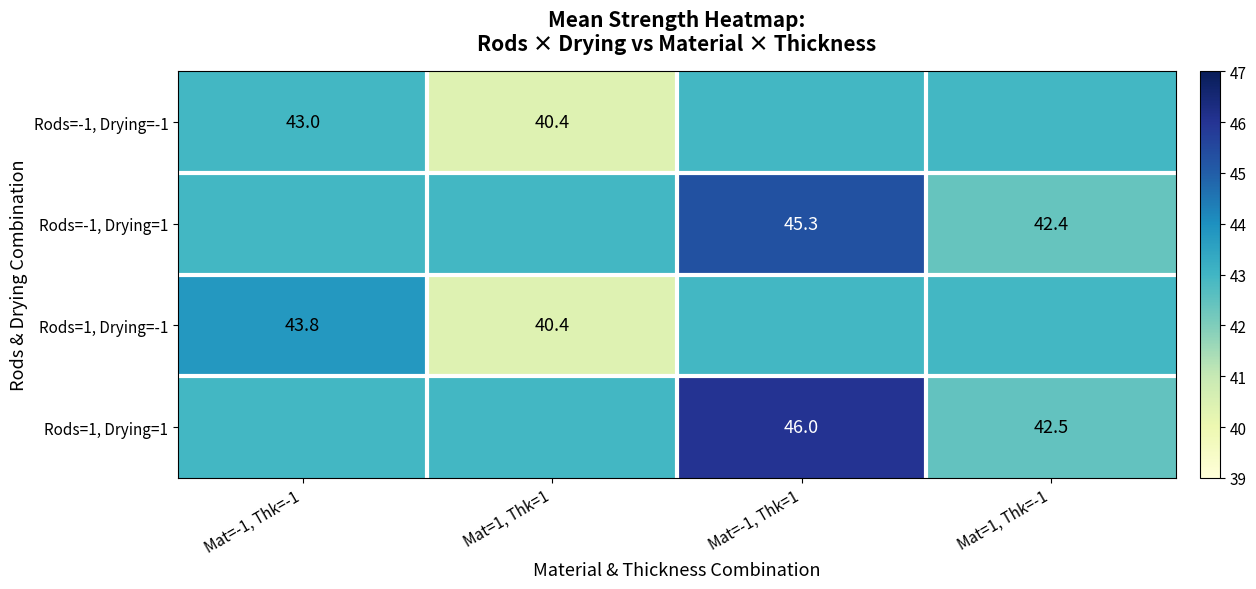

How many categories are shown in the chart?

4